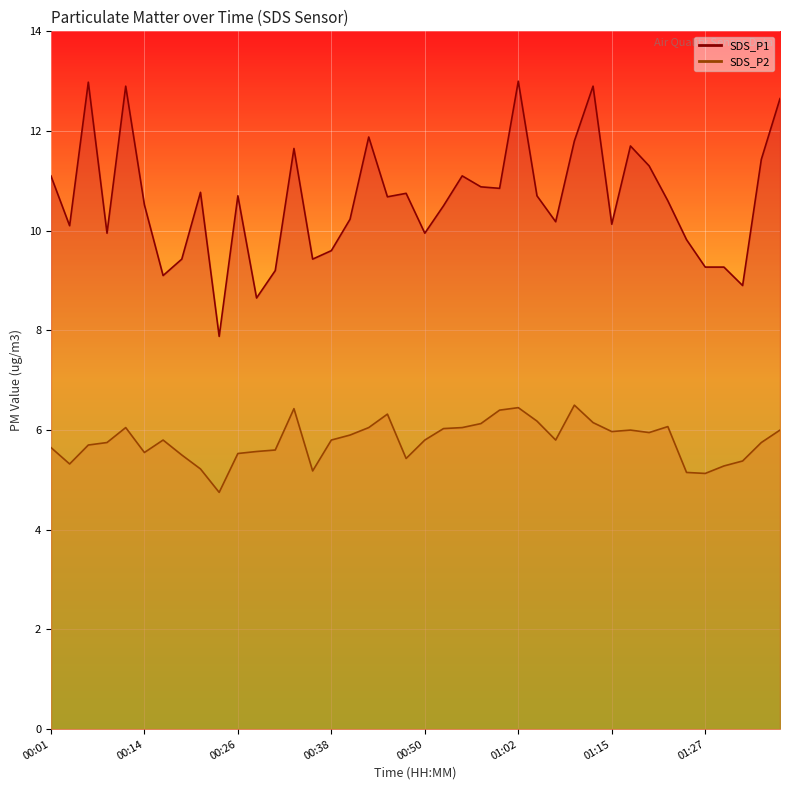

True or false: SDS_P2 and SDS_P1 intersect in this chart.

False